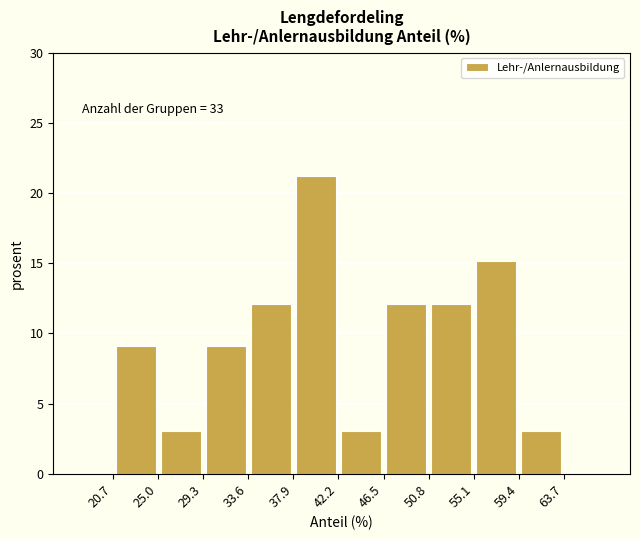

Which range on the x-axis has the tallest bar?

38.0 to 42.0